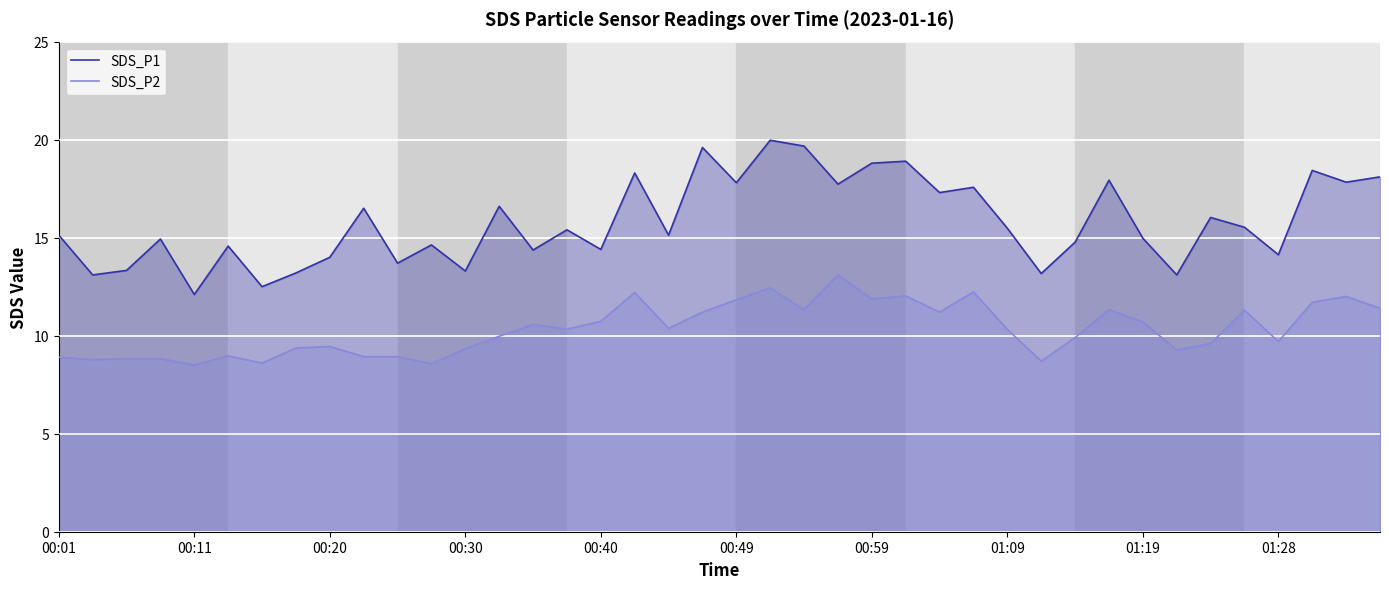

True or false: SDS_P2 and SDS_P1 cross at least once.

False